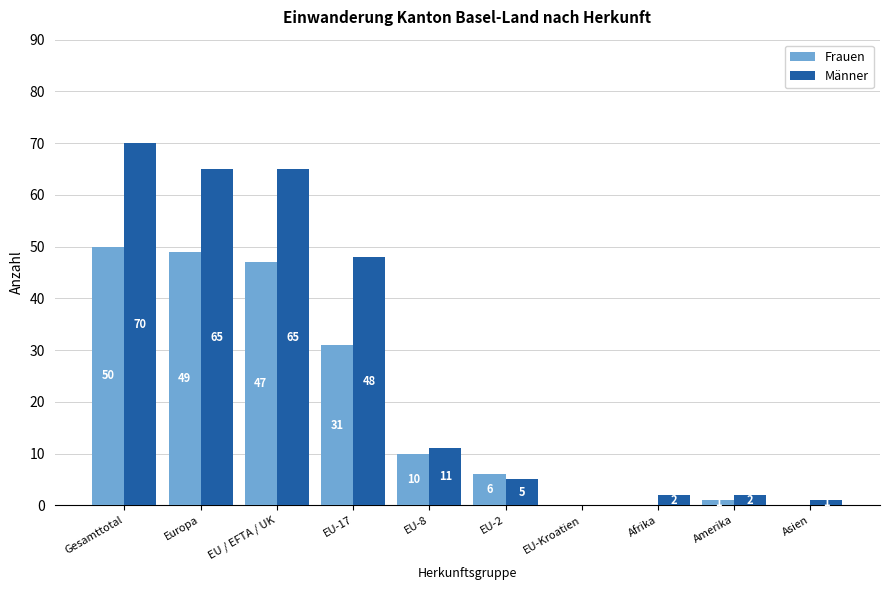

How many series are shown in this chart?

2